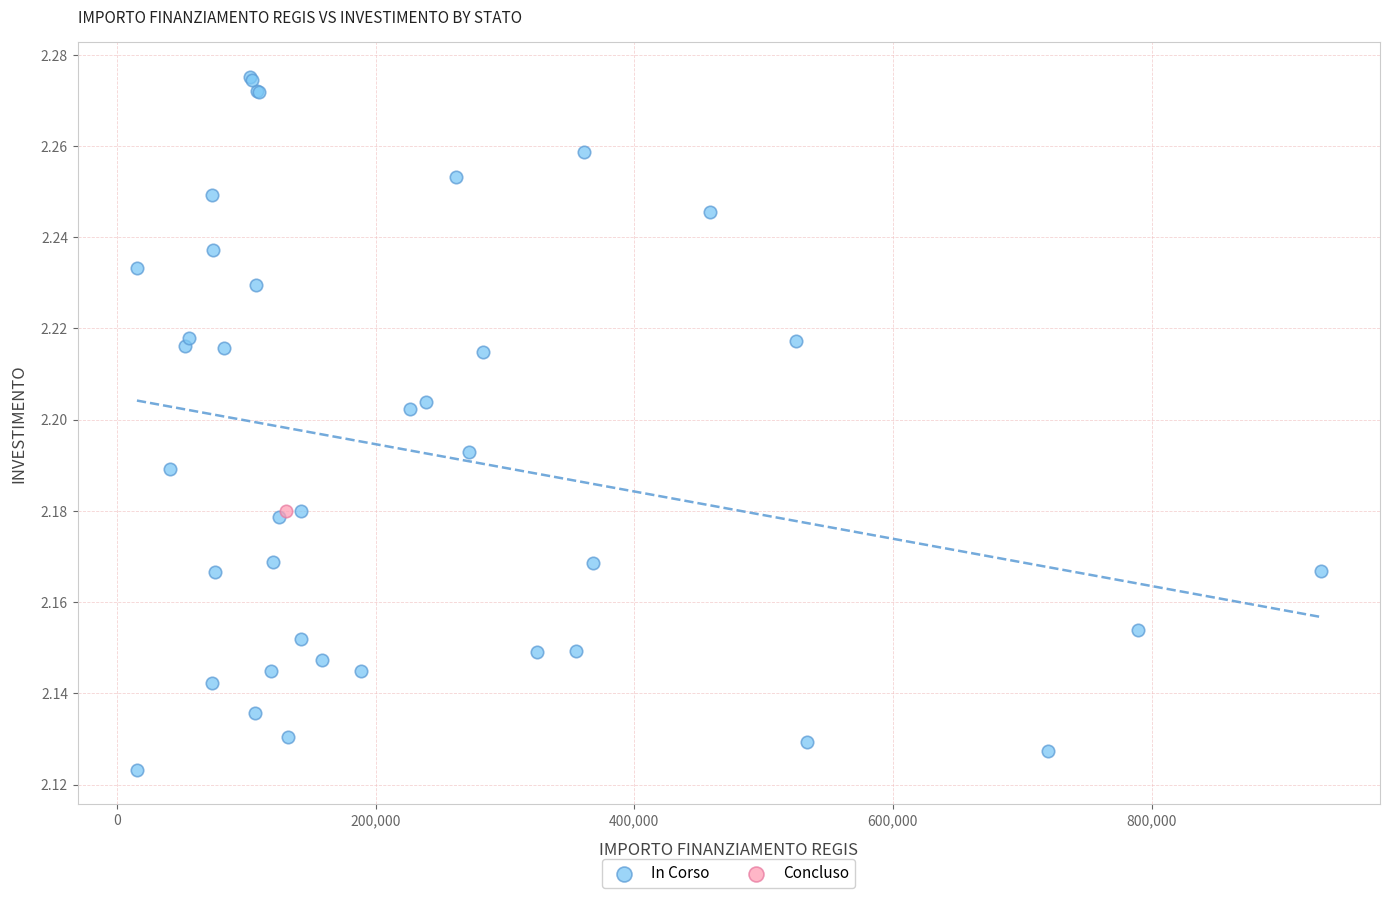

What are all the series names shown in the legend?

In Corso, Concluso